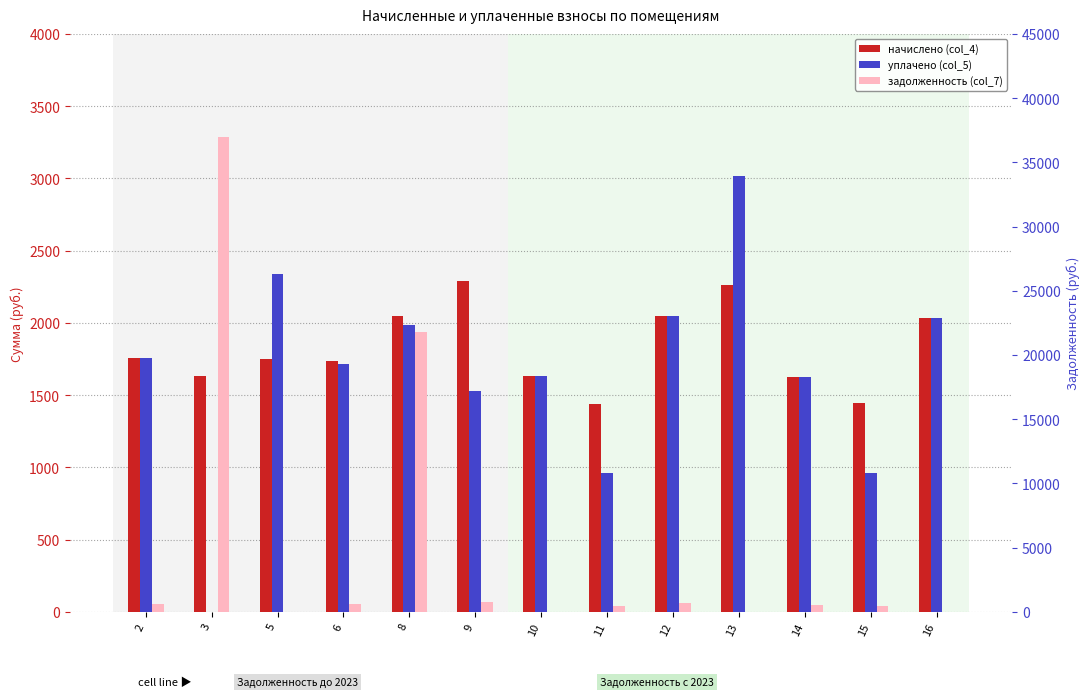

Are the bars horizontal?

No